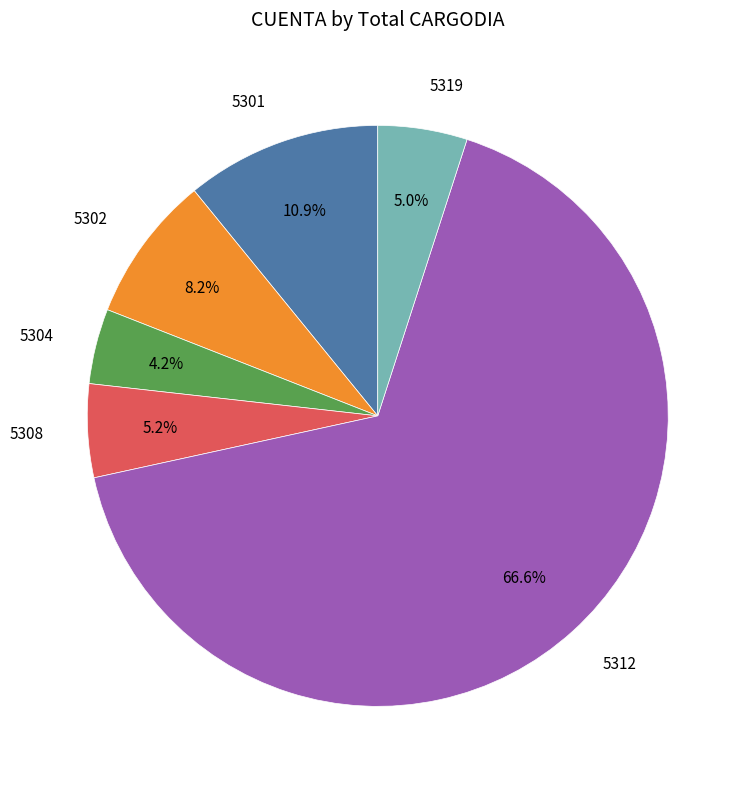

Do 5308 and 5319 together represent more than half of the pie?

No